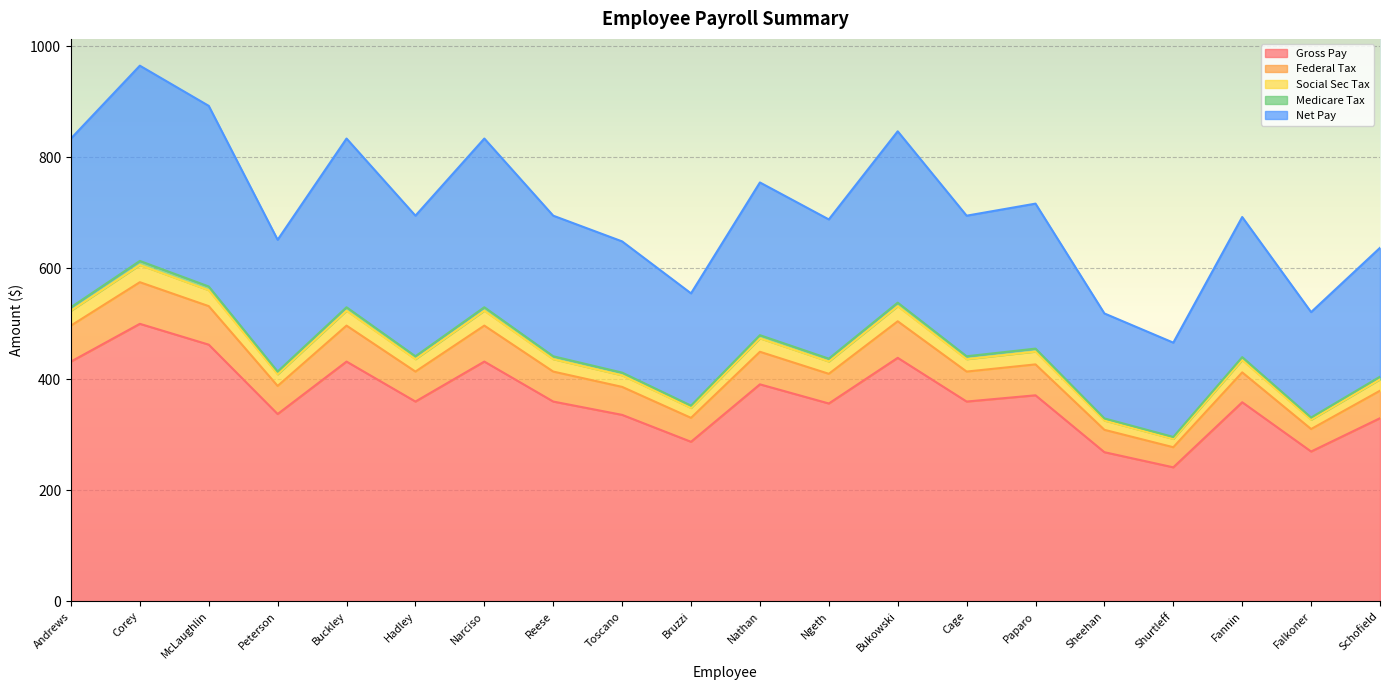

How many interior local peaks does the Social Sec Tax series have?

7